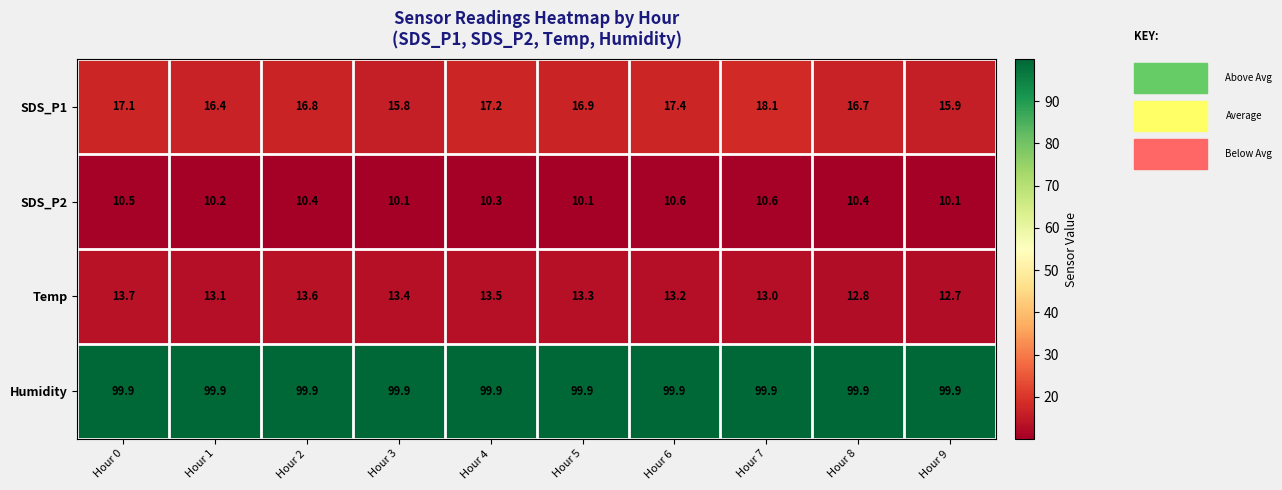

What is the total value across all series at Hour 3?

139.2